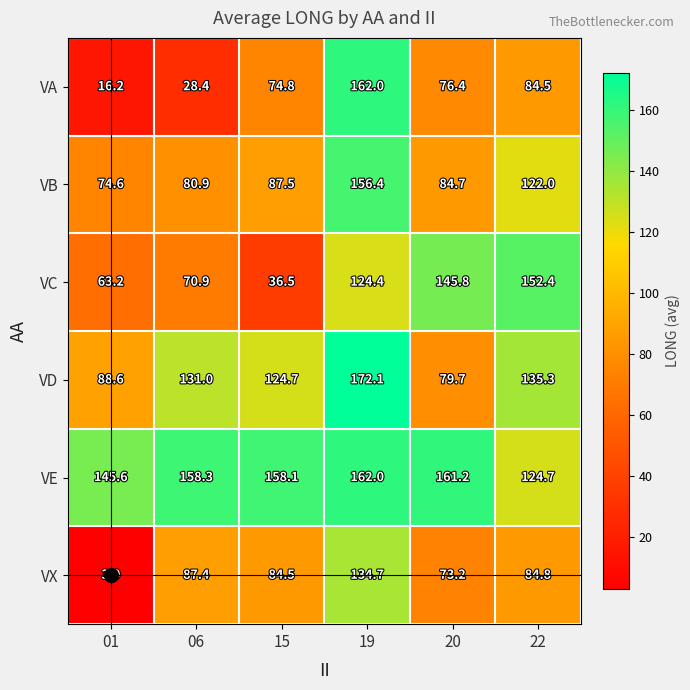

How many data points does each series have?

6